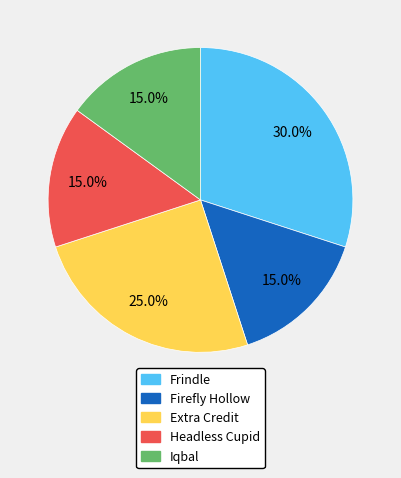

To the nearest percent, what is the difference between the largest and smallest slice percentages?

15%